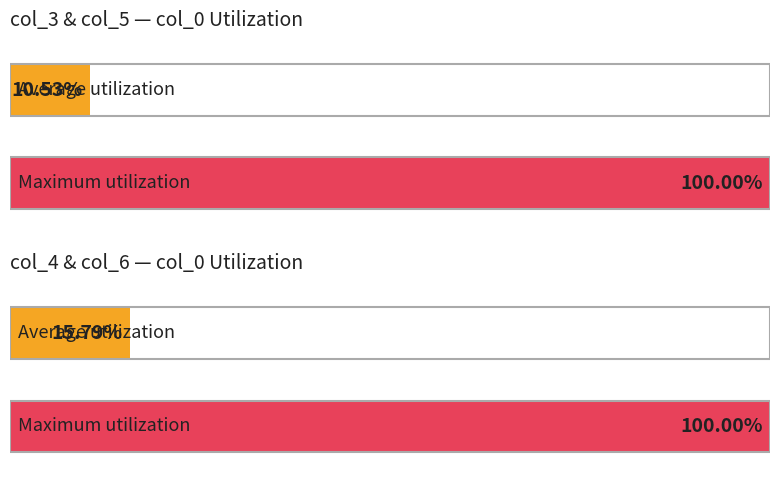

Which series has the widest spread of values?

col_3